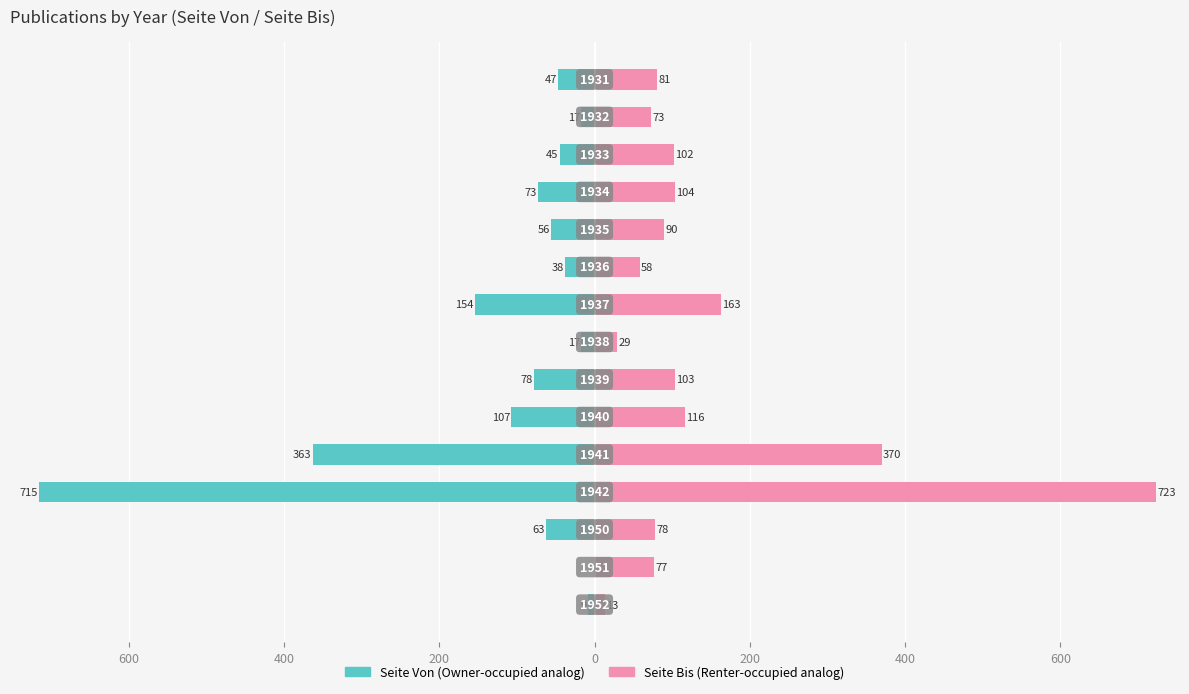

At how many categories does at least one series exceed 121?

3